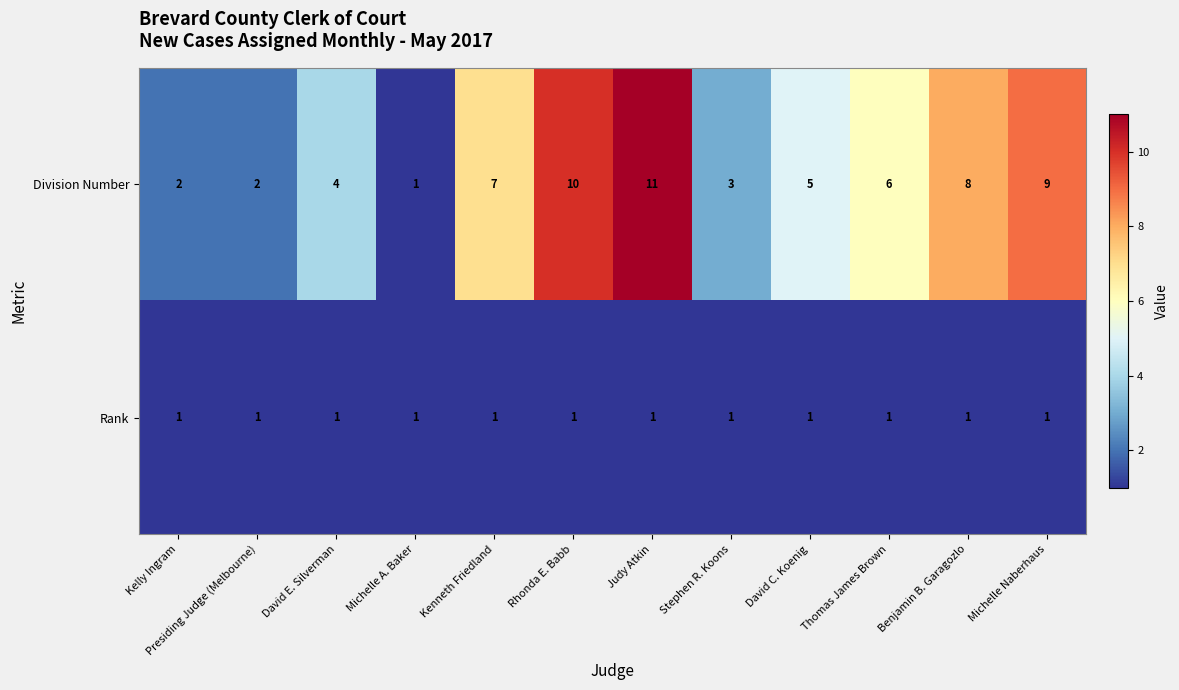

Is the value of Division Number at Benjamin B. Garagozlo greater than the value of Rank at Kenneth Friedland?

Yes